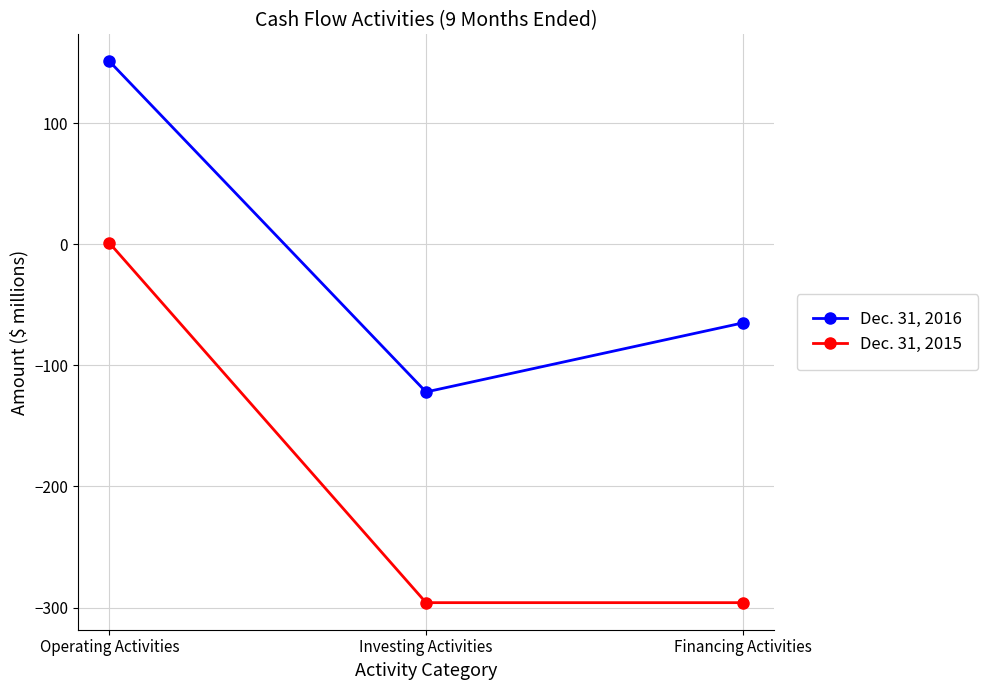

How many data points in Dec. 31, 2016 are less than -65?

1